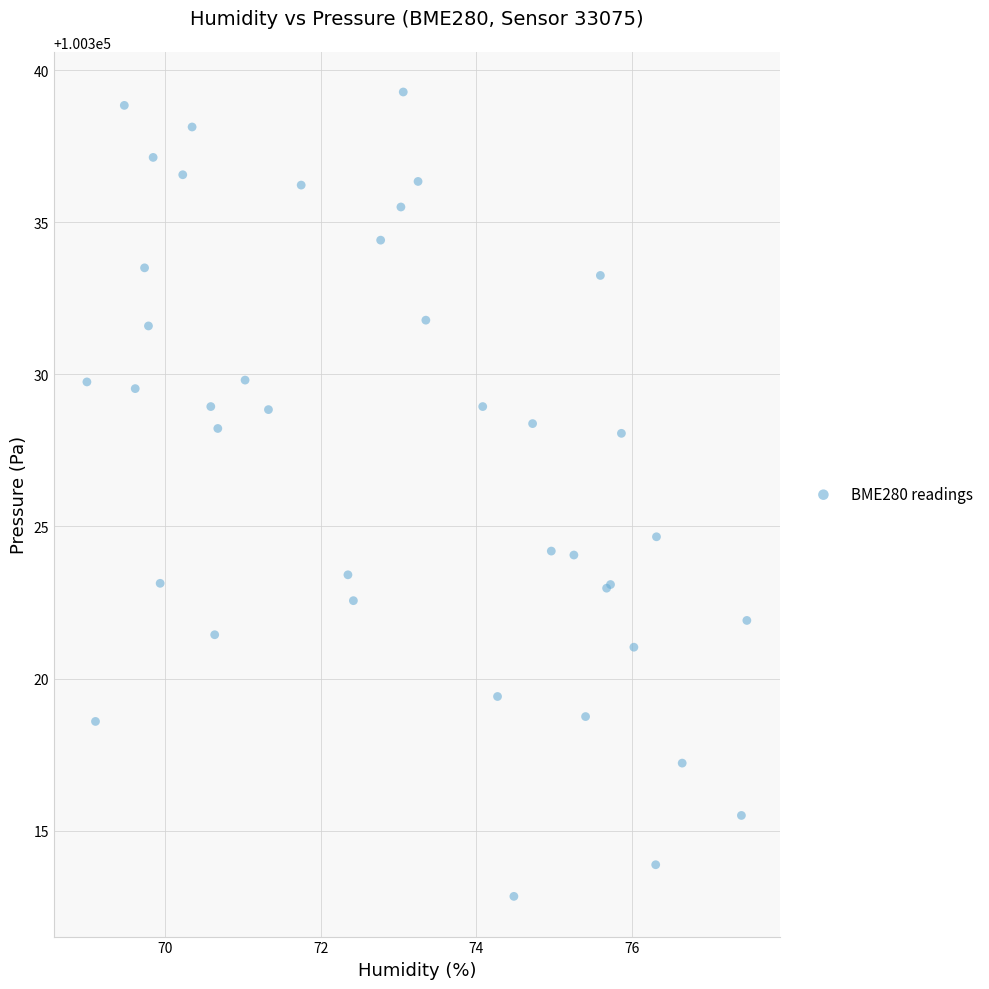

What Y value in the scatter plot is closest to 100326?

100324.7